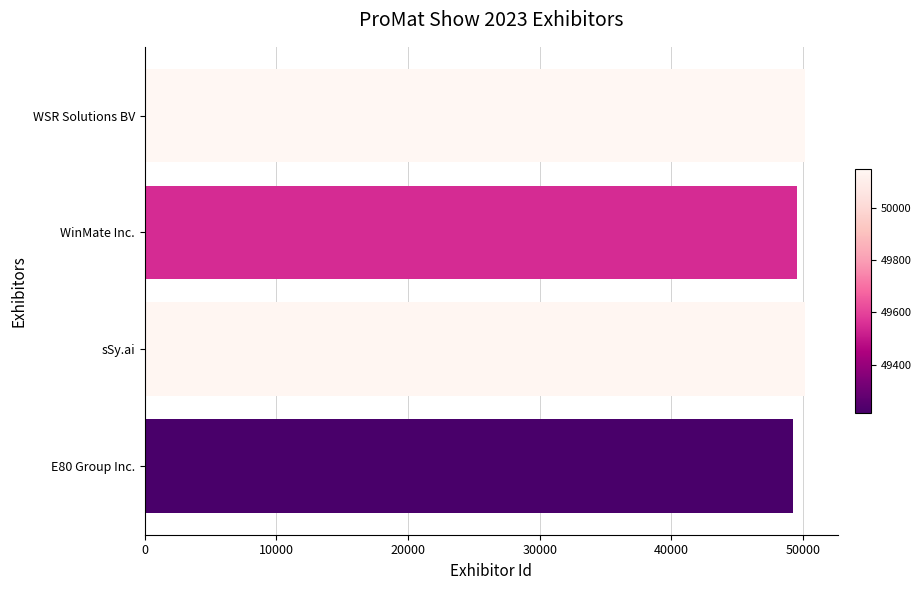

What is the sum of all values?

199056